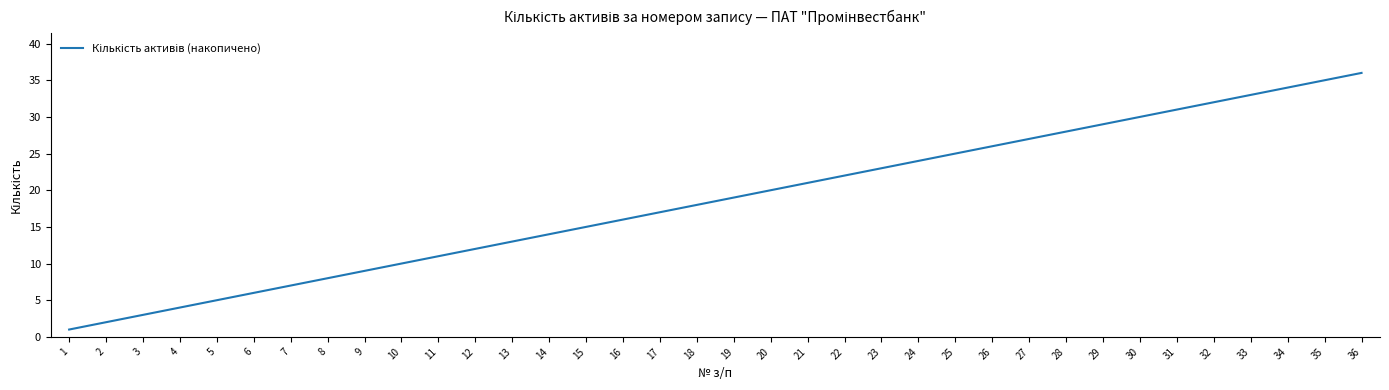

True or false: there are more than 0 points higher than both neighbors.

False